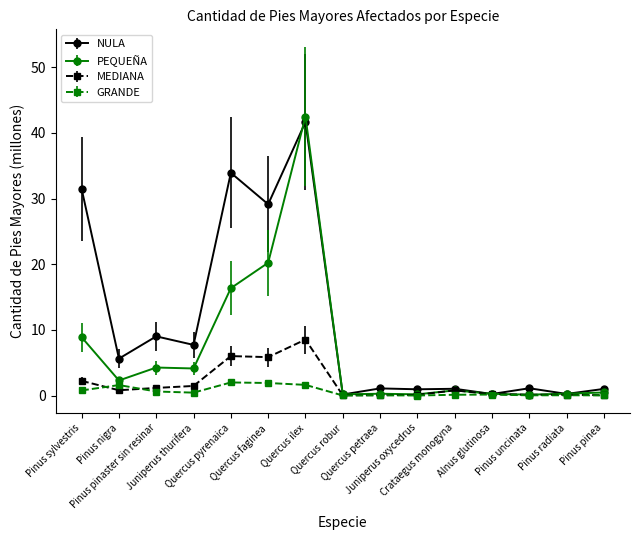

Which series has the largest range (max minus min)?

PEQUEÑA